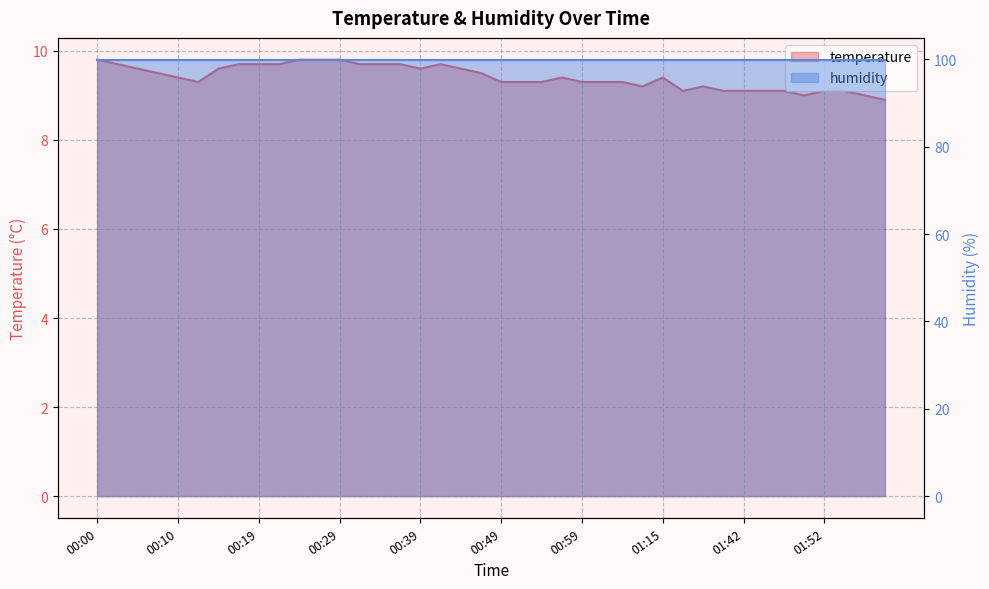

What is the average value?

9.4